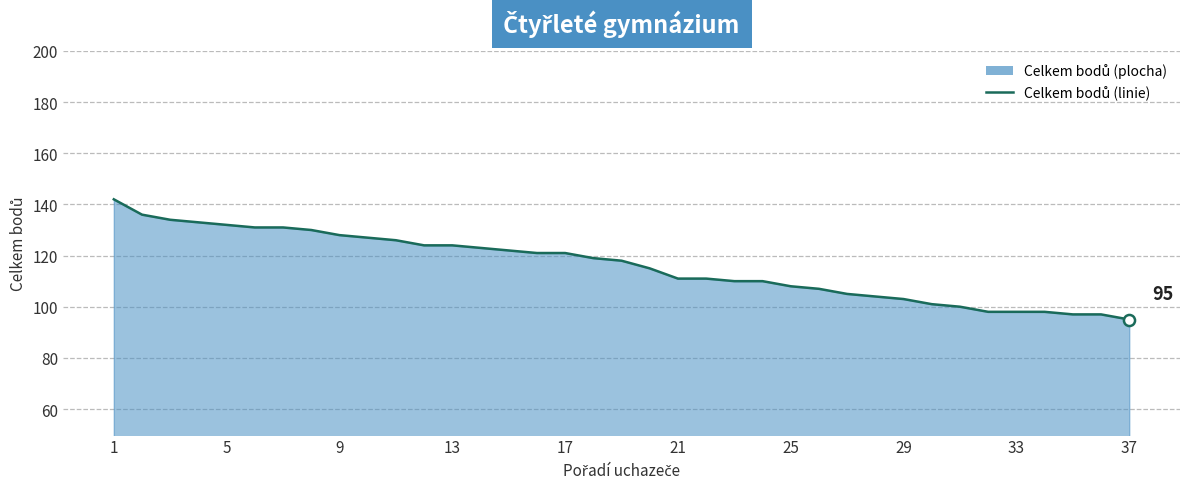

What is the smallest value displayed?

95